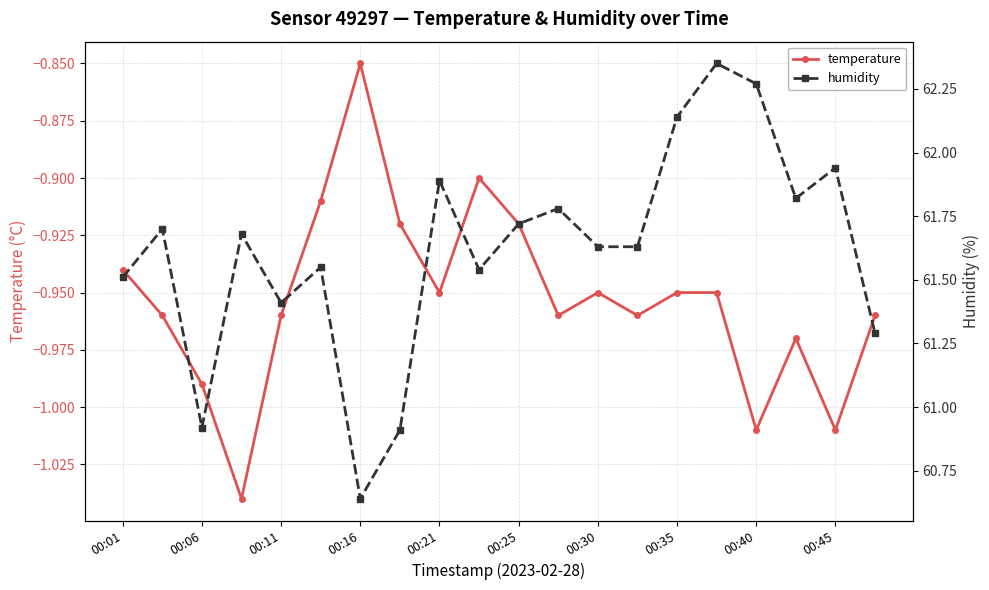

The value of temperature at 00:11 is -1.6. True or false?

False